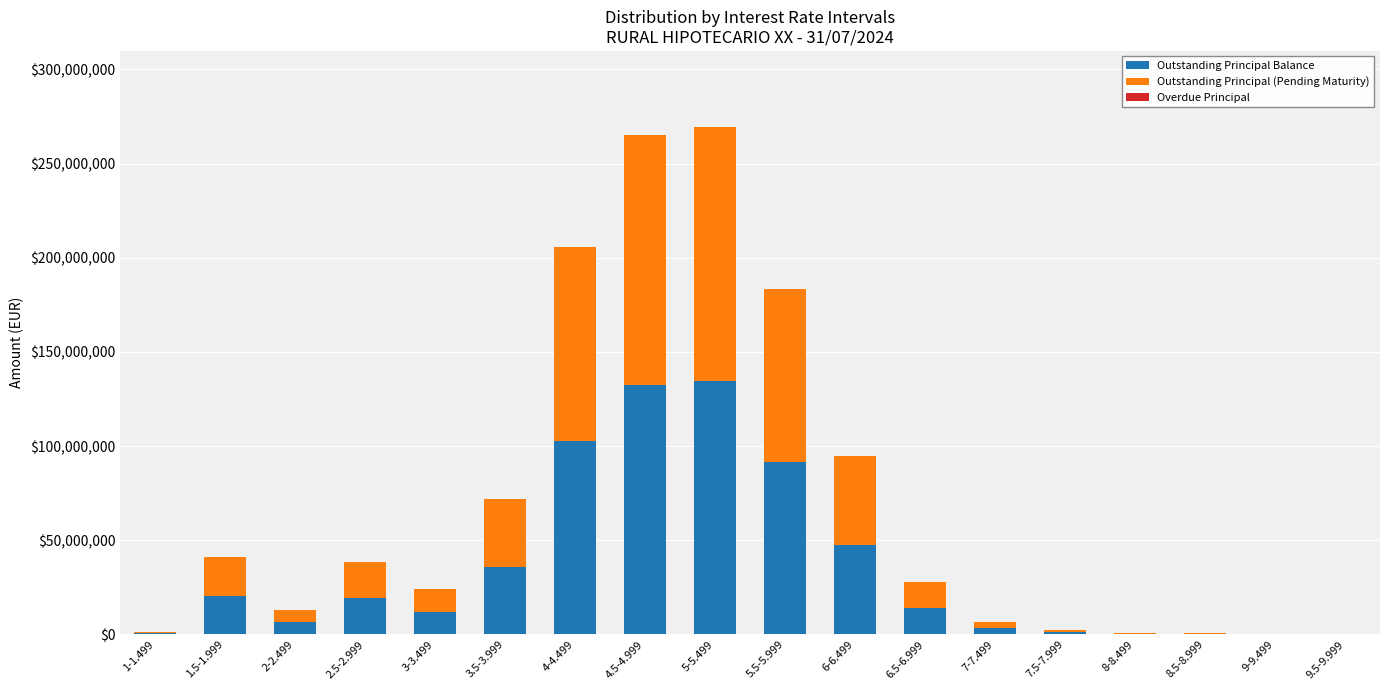

What is the maximum value for Outstanding Principal Balance?

134719082.8